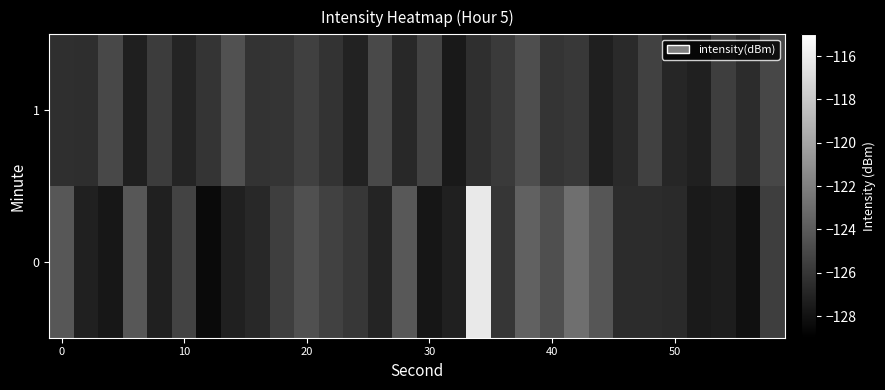

Rank the series by their average value, from highest to lowest.

0, 1